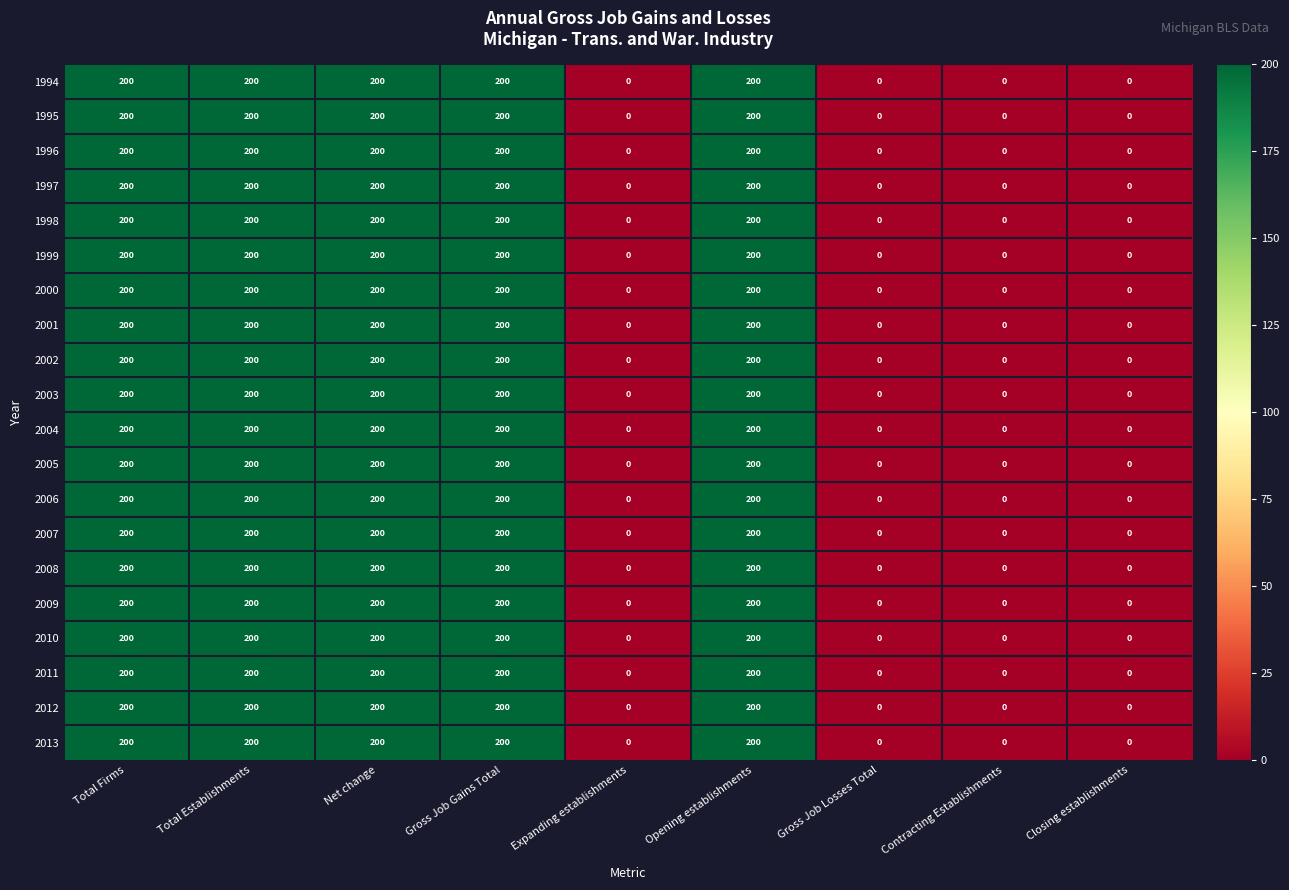

Is the value of 2011 at Gross Job Losses Total greater than the value of 2008 at Total Firms?

No